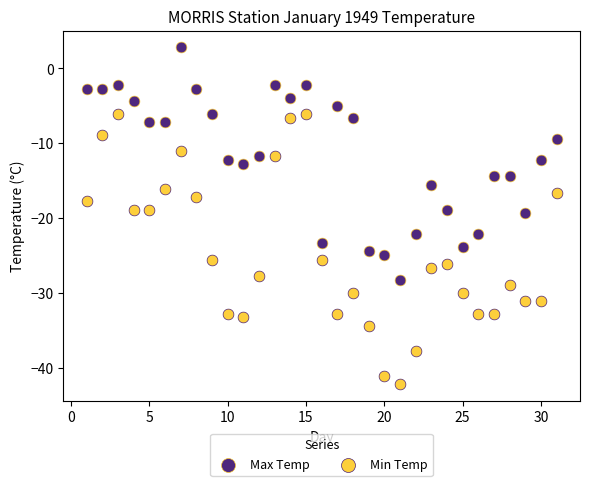

What are all the series names shown in the legend?

Max Temp, Min Temp